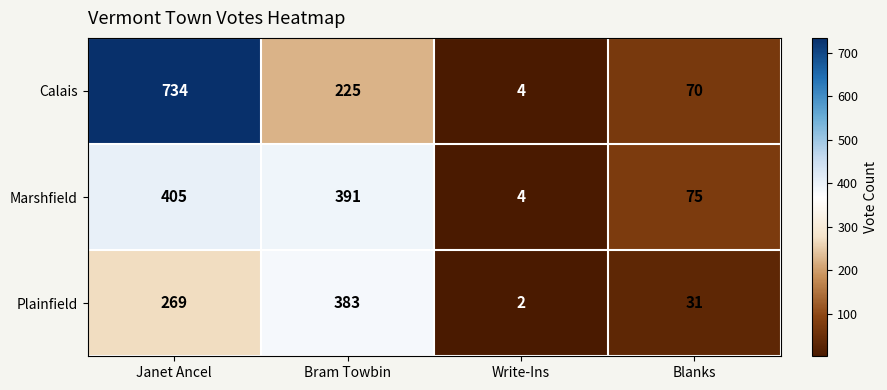

Rank the series by their average value, from highest to lowest.

Calais, Marshfield, Plainfield